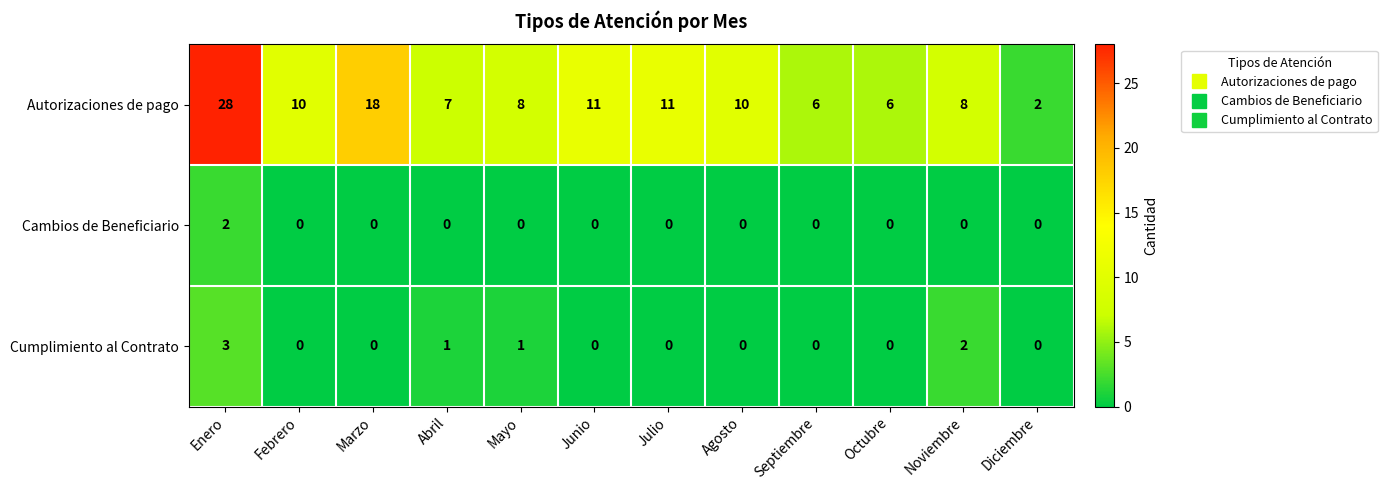

Count the Cumplimiento al Contrato values in the range 0 to 1.

10